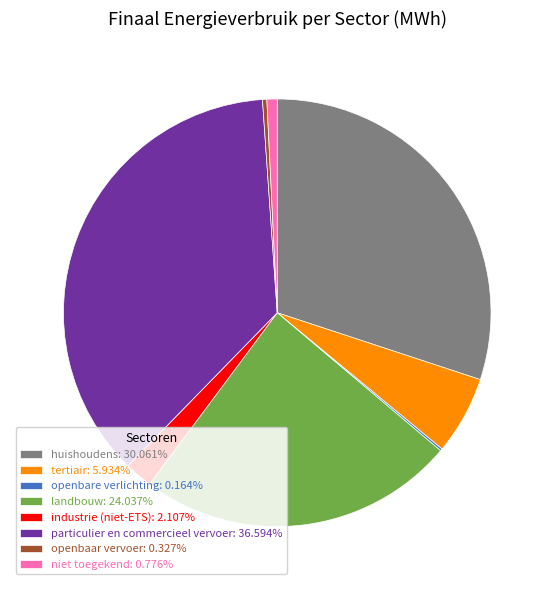

Approximately how many times larger is the value at tertiair compared to openbaar vervoer?

18.1